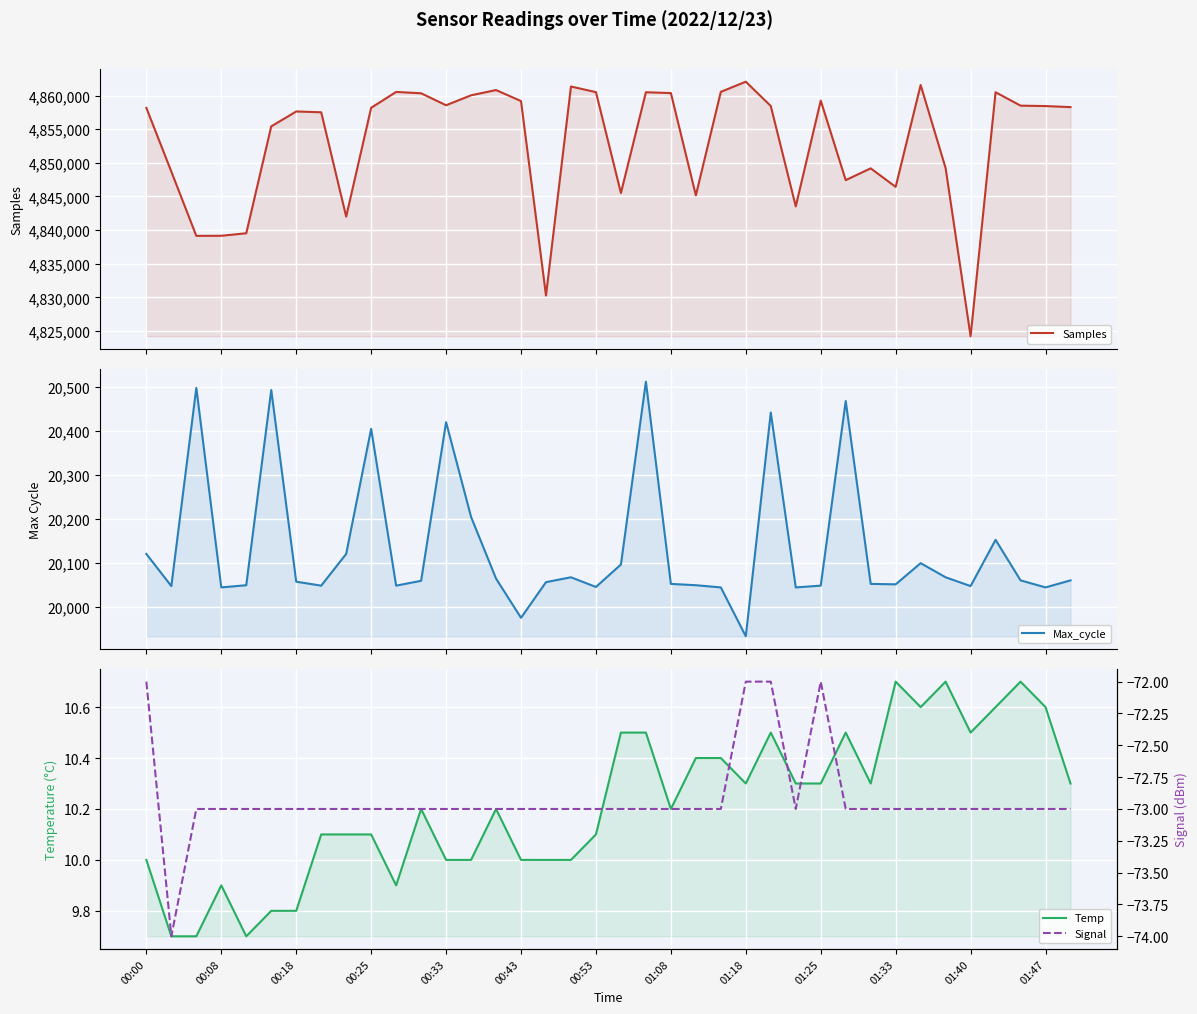

Which series changed the most between 01:33 and 34?

Max_cycle